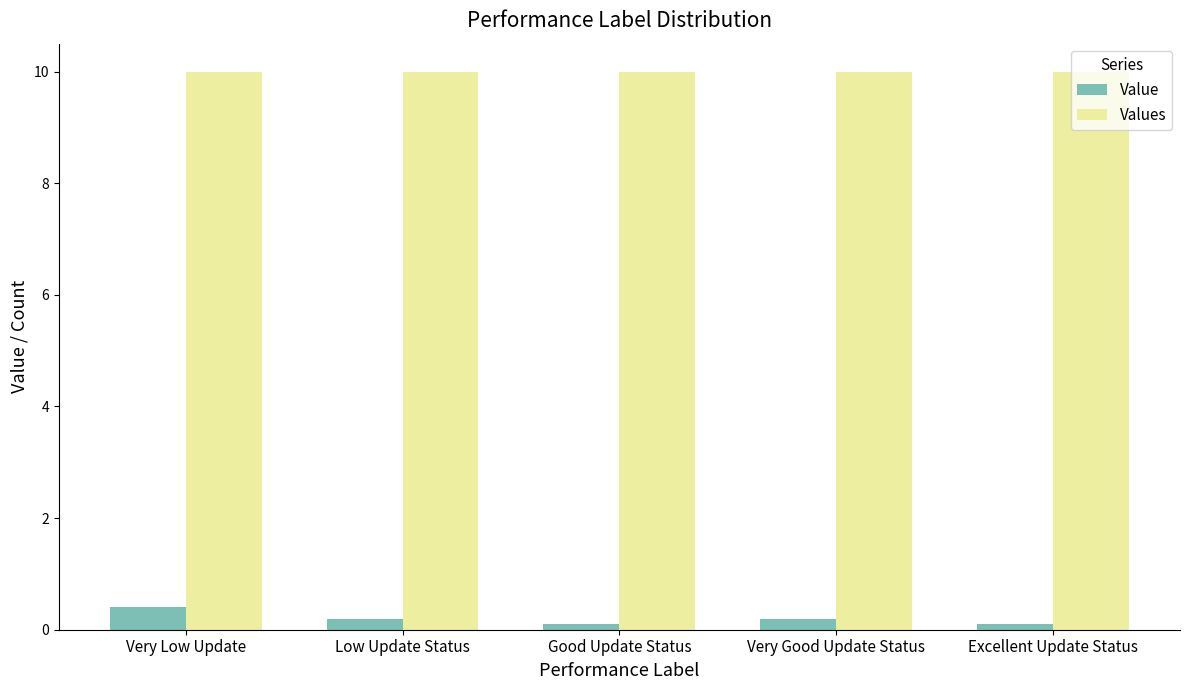

What is the difference between the second highest and minimum values in the Value series?

0.1